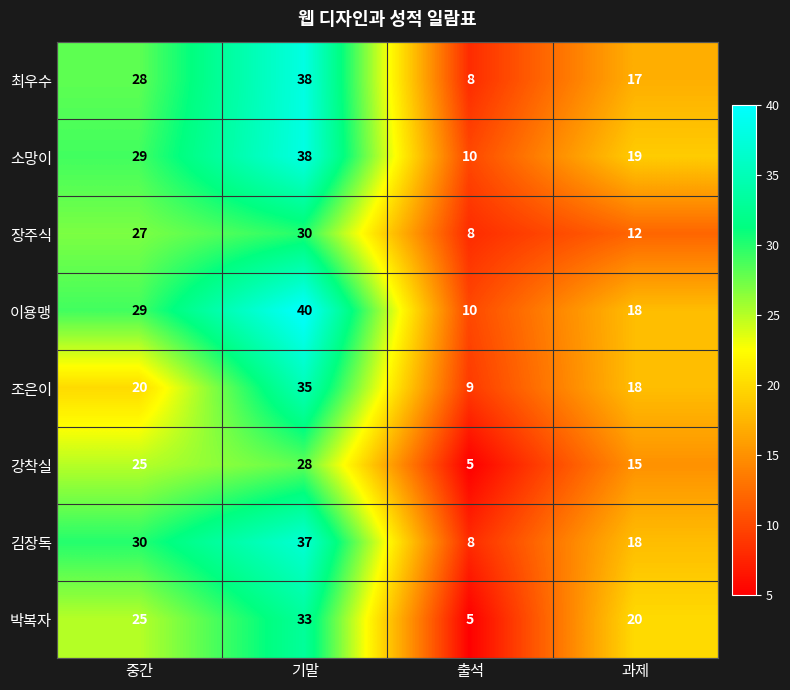

At how many categories does at least one series exceed 39?

1